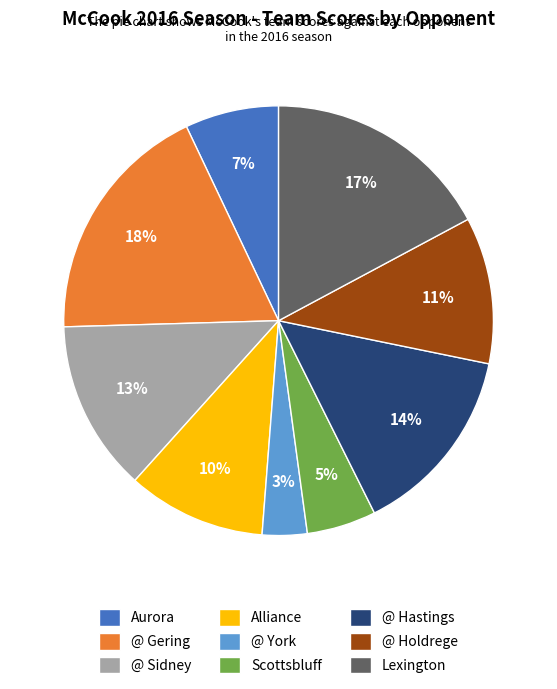

To the nearest percent, what is the average slice percentage?

11%